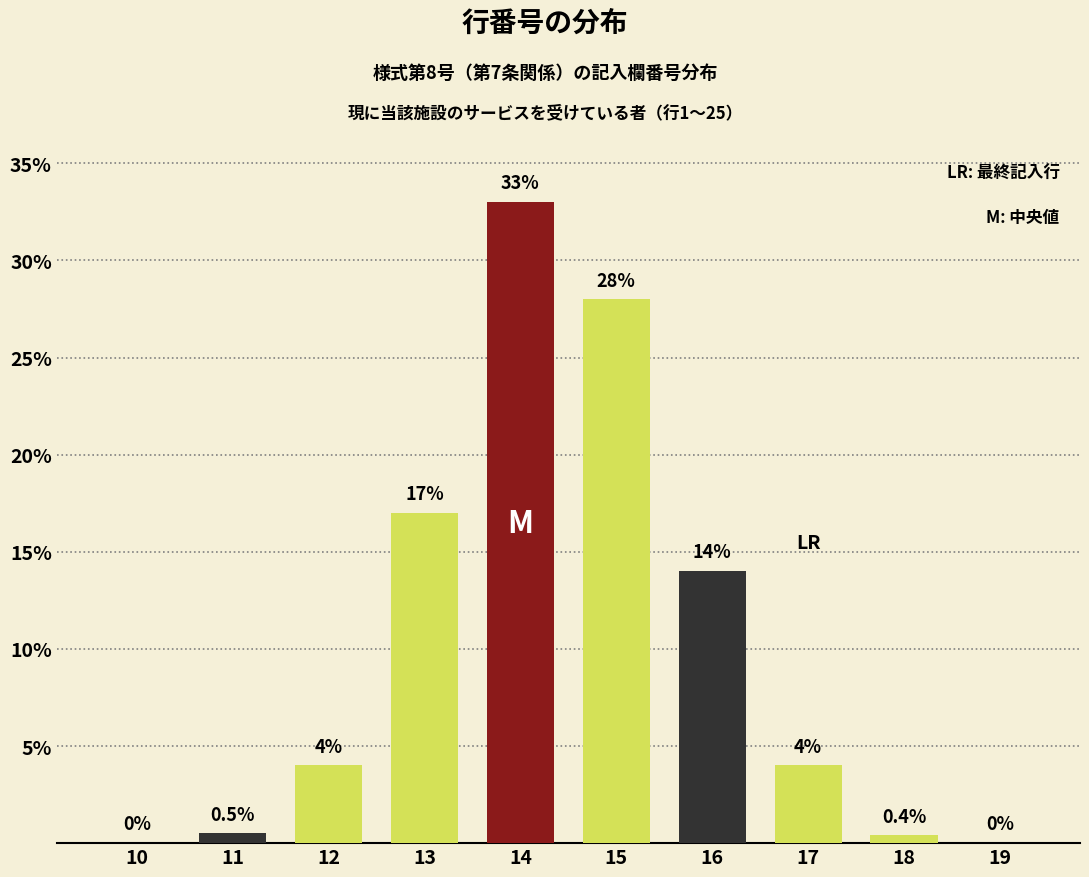

Reading right to left, list all the values displayed in this chart.

19=0.0	18=0.4	17=4.0	16=14.0	15=28.0	14=33.0	13=17.0	12=4.0	11=0.5	10=0.0